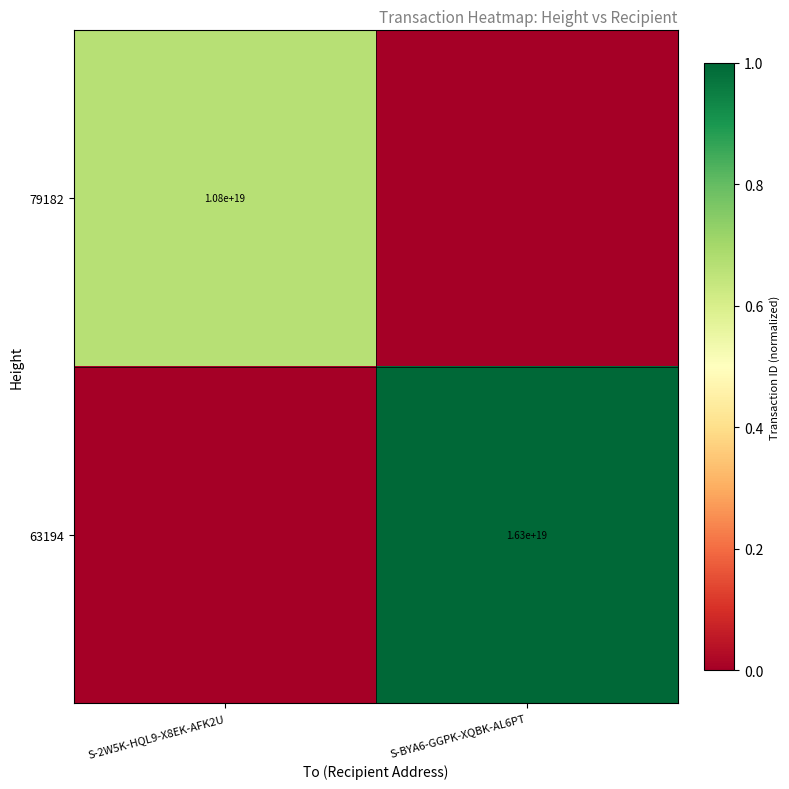

The value of 63194 at S-BYA6-GGPK-XQBK-AL6PT is 27827074973199650816. True or false?

False